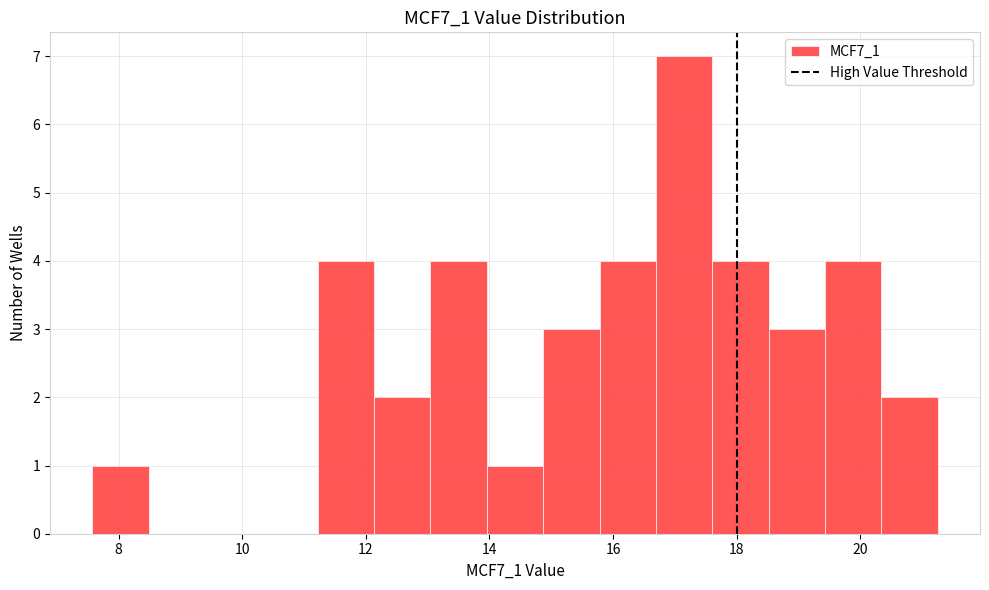

Which range on the x-axis has the tallest bar?

16.6 to 17.6